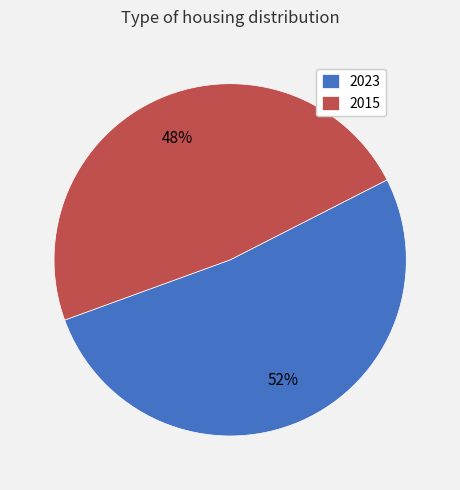

Is it true that 2023 is 52% of the pie?

True